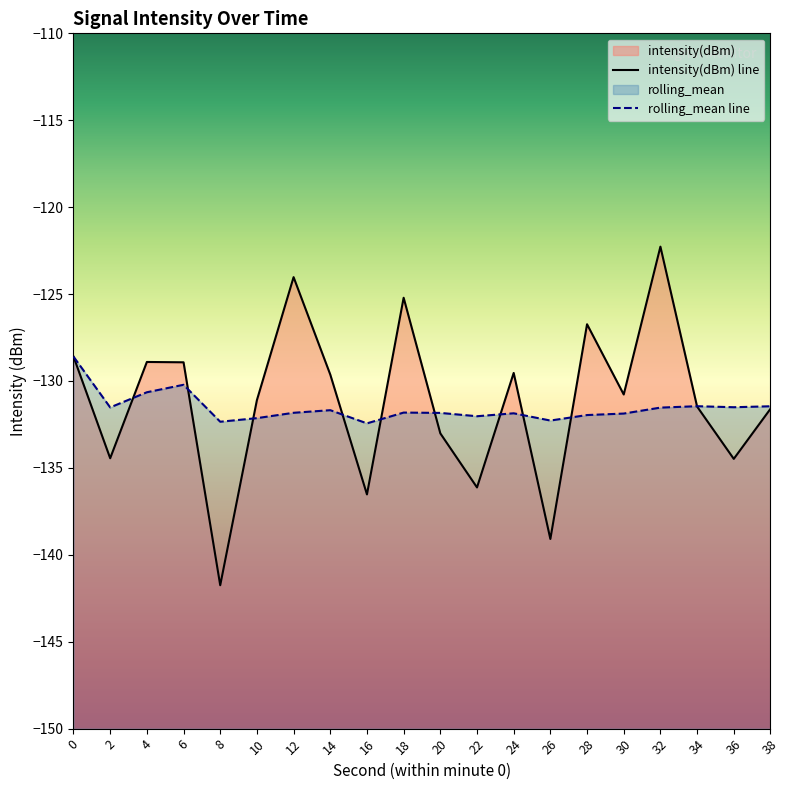

How many data points does each series have?

20